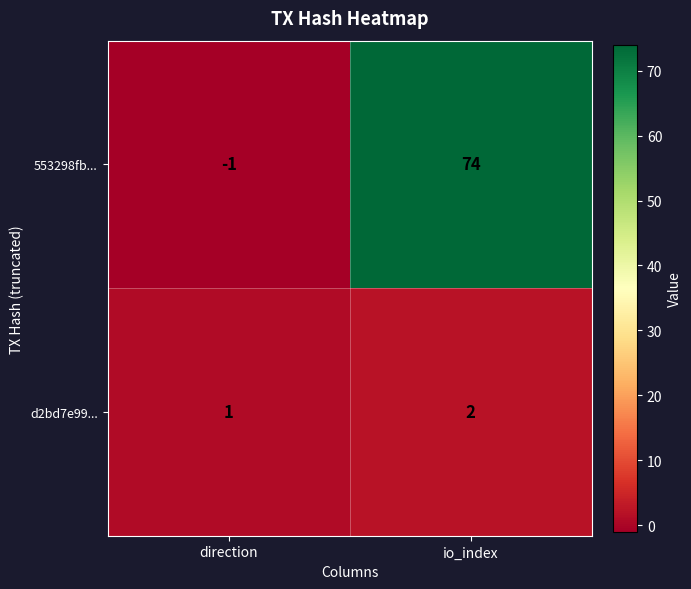

What is the spread (max minus min) of values at direction?

2